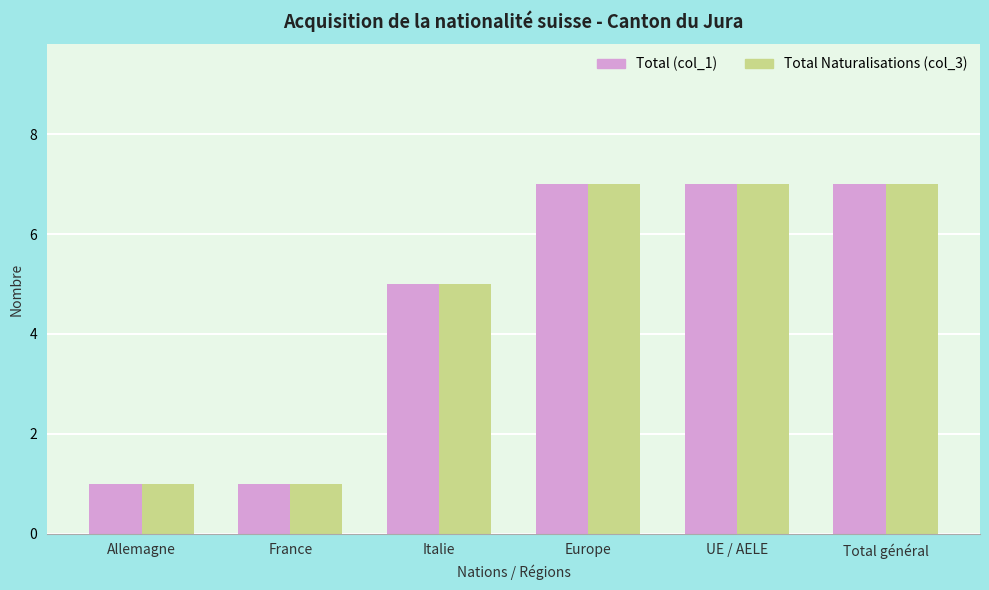

Count the number of data series in this chart.

2